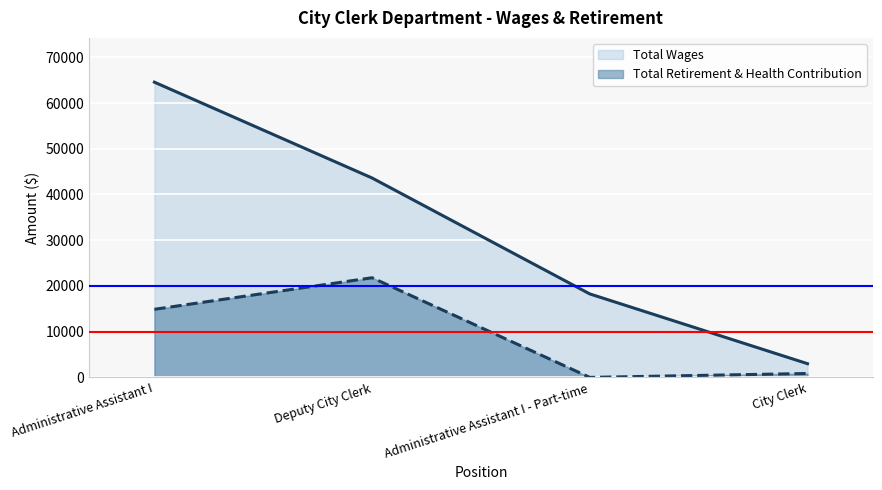

At which category is the sum across all series the highest?

Administrative Assistant I